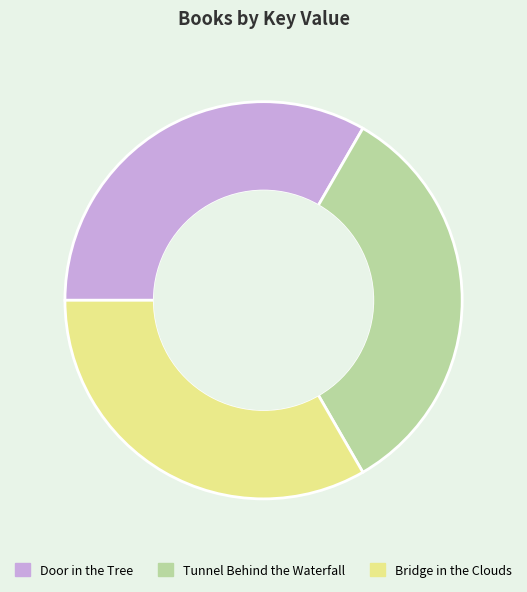

Is the sum of Bridge in the Clouds and Door in the Tree greater than half?

Yes